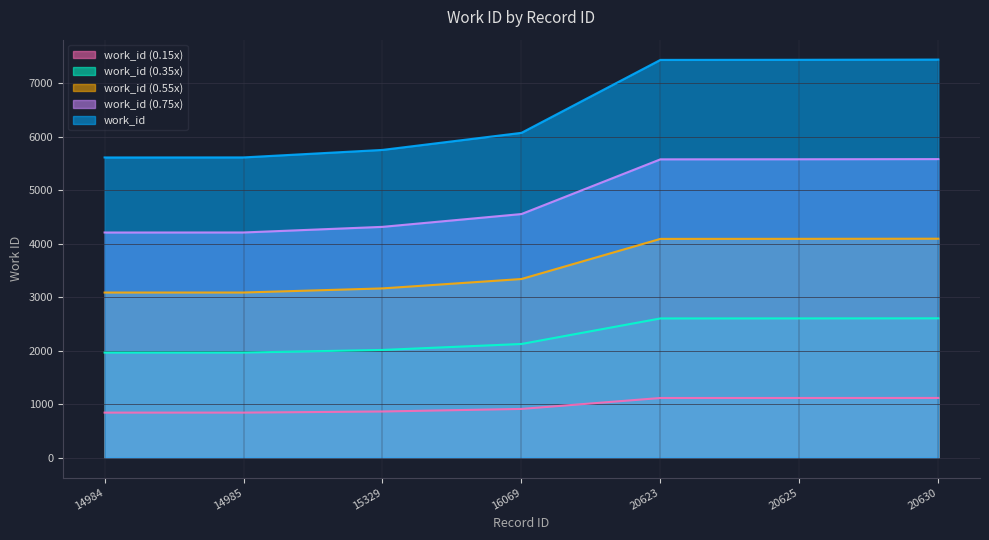

What is the change in value from 15329 to 20625?

+589.4